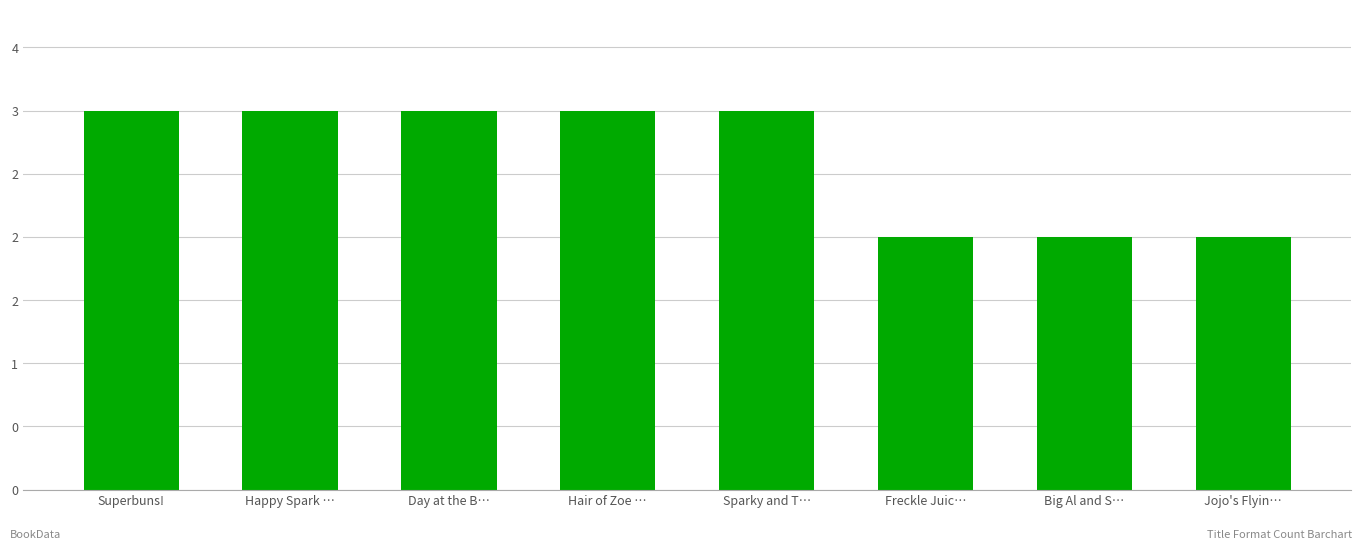

Which label corresponds to the largest value in the chart?

Superbuns!